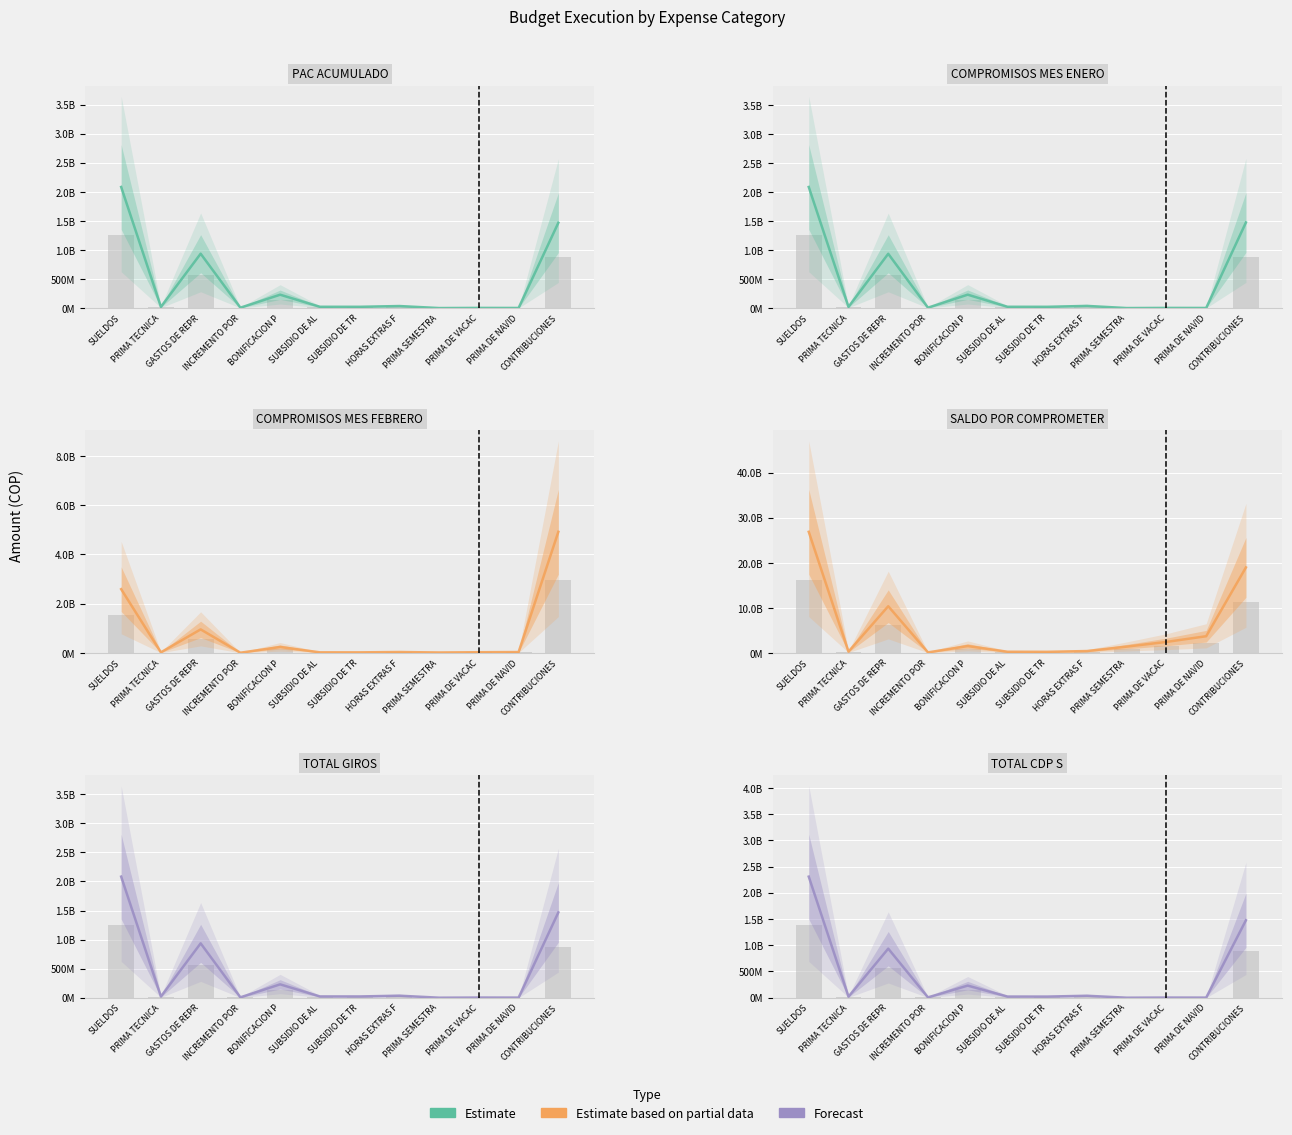

Which series has the widest spread of values?

SALDO POR COMPROMETER